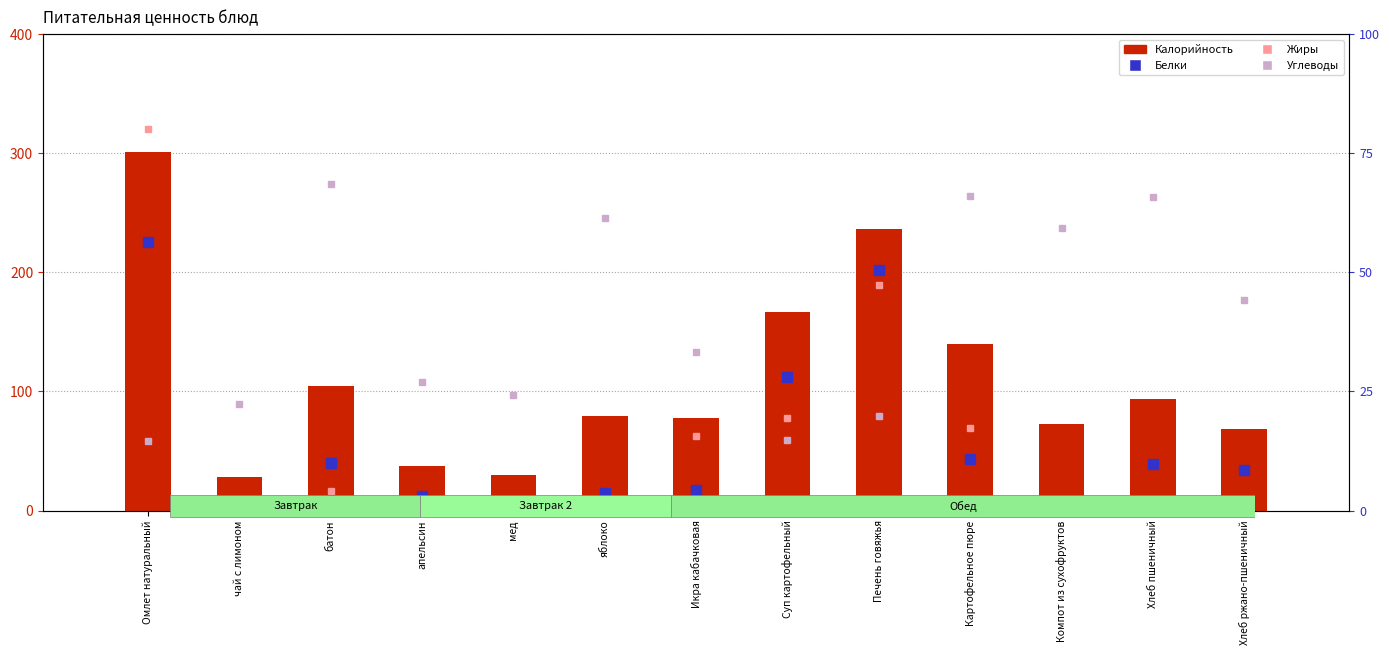

Is the value of Углеводы at мед greater than the value of Белки at апельсин?

Yes